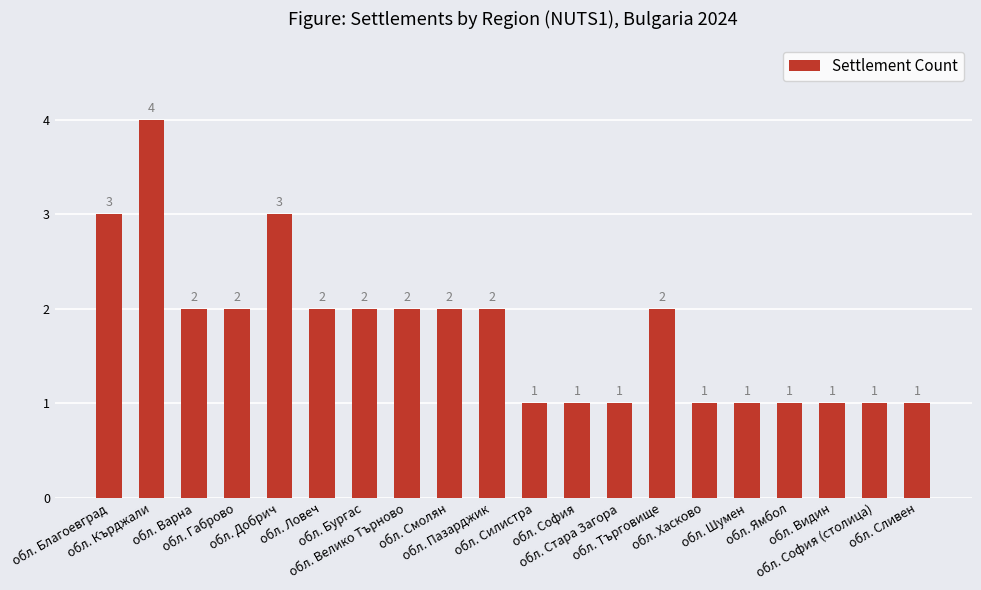

What position from the right is обл. Видин?

3